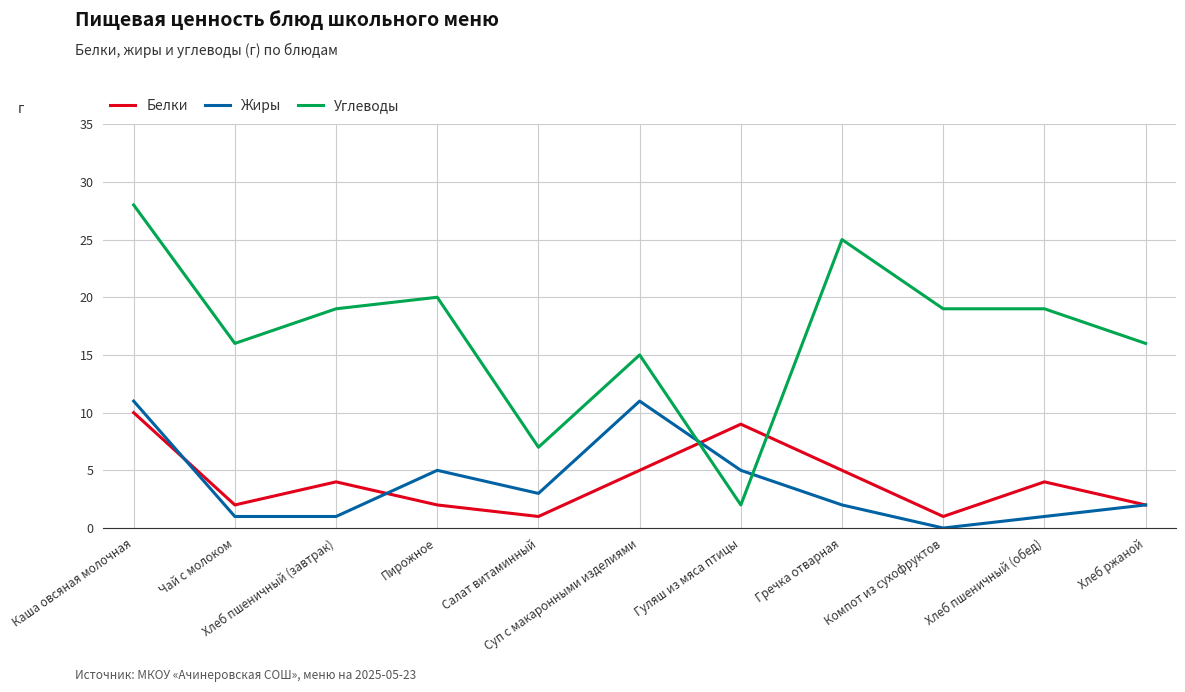

What is the sum of all Углеводы values?

186